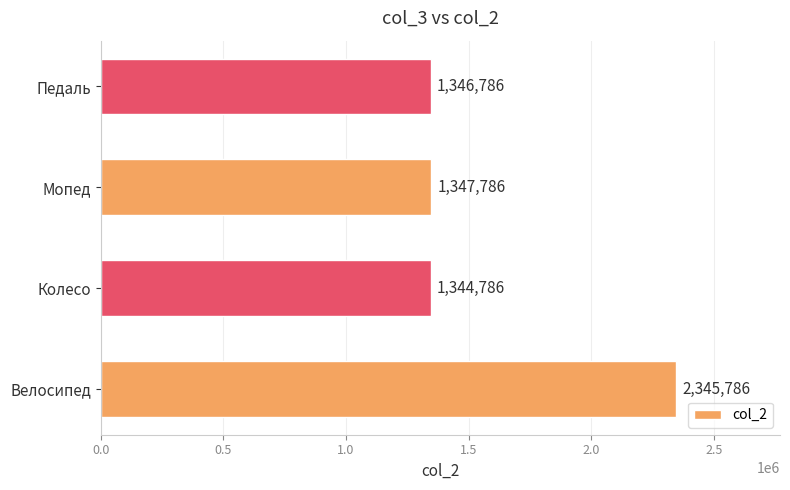

Rank the categories by value from lowest to highest.

Колесо, Педаль, Мопед, Велосипед